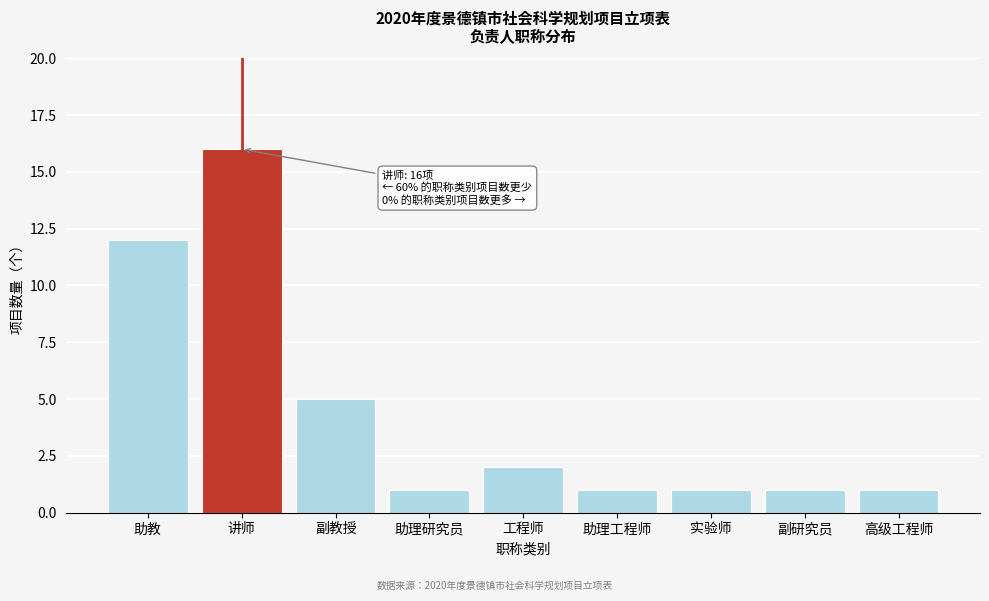

Reading left to right, list all the values displayed in this chart.

12	16	5	1	2	1	1	1	1